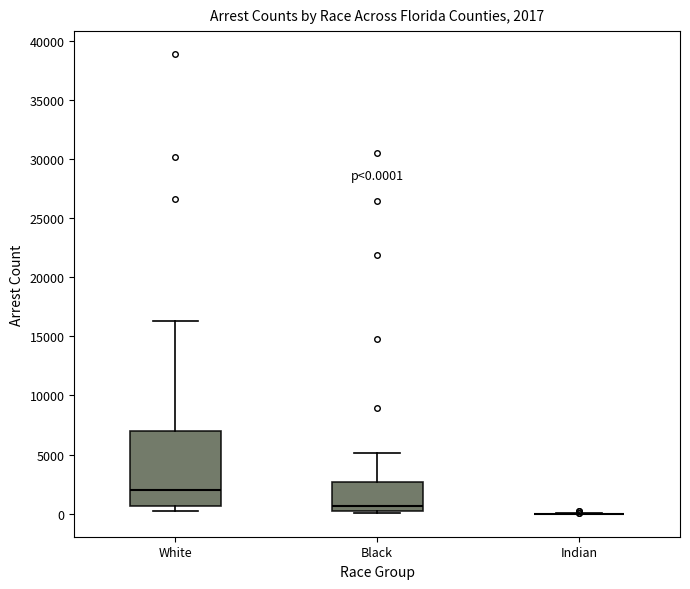

Comparing the boxes themselves (not the whiskers), which one is the tallest?

White